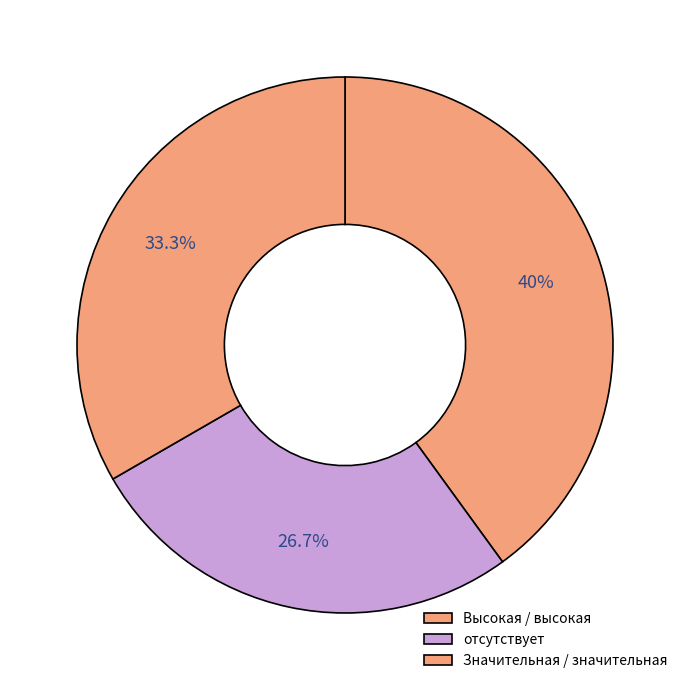

How many segments does this pie chart have?

3